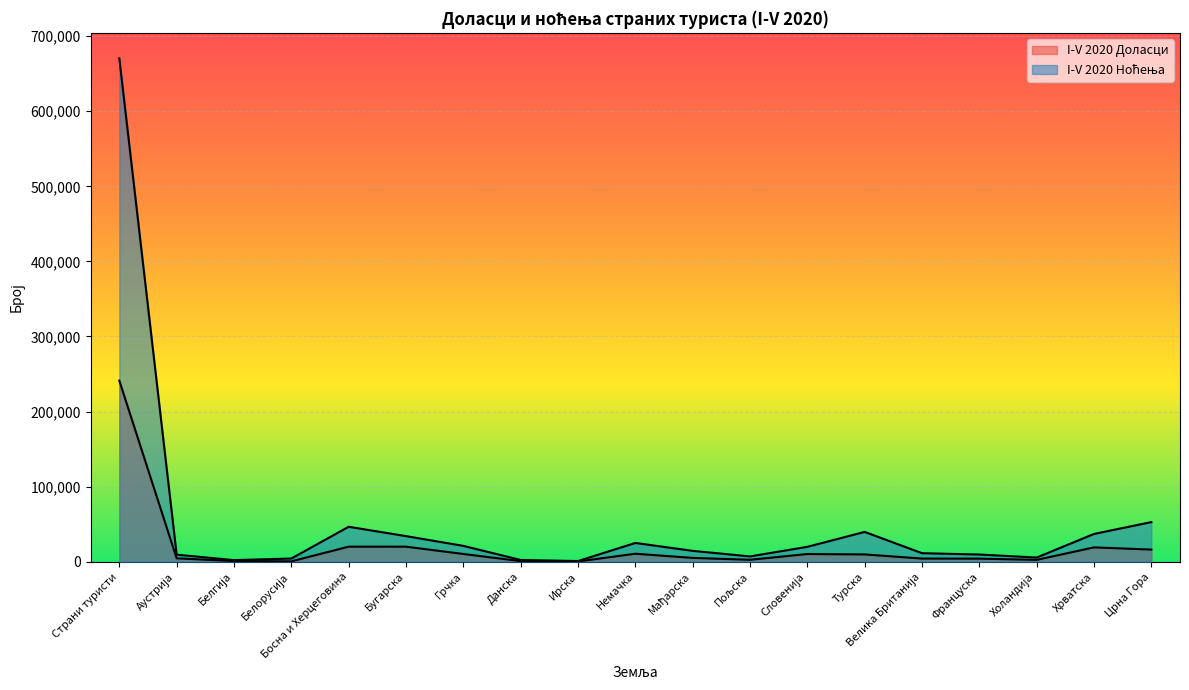

Is the value of I-V 2020 Доласци at Бугарска greater than the value of I-V 2020 Ноћења at Грчка?

No